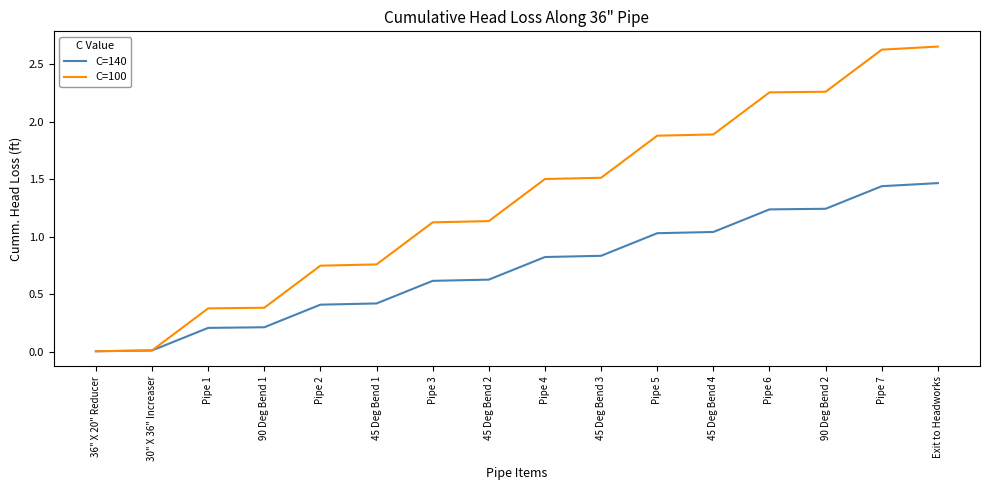

What position from the right is Pipe 4?

8